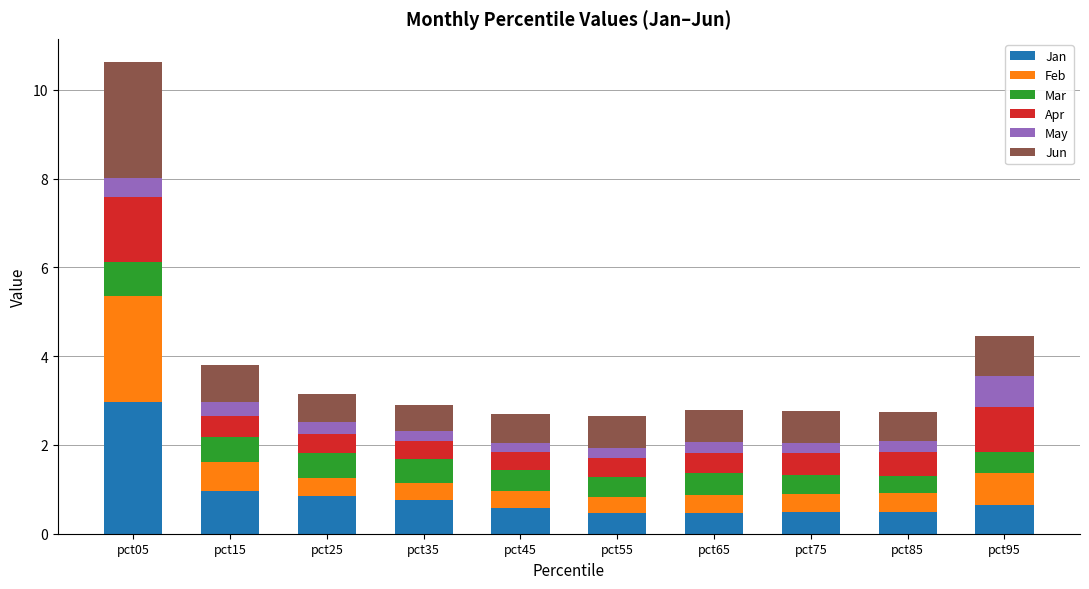

True or false: Jan has a value of 3.0 at pct05.

True